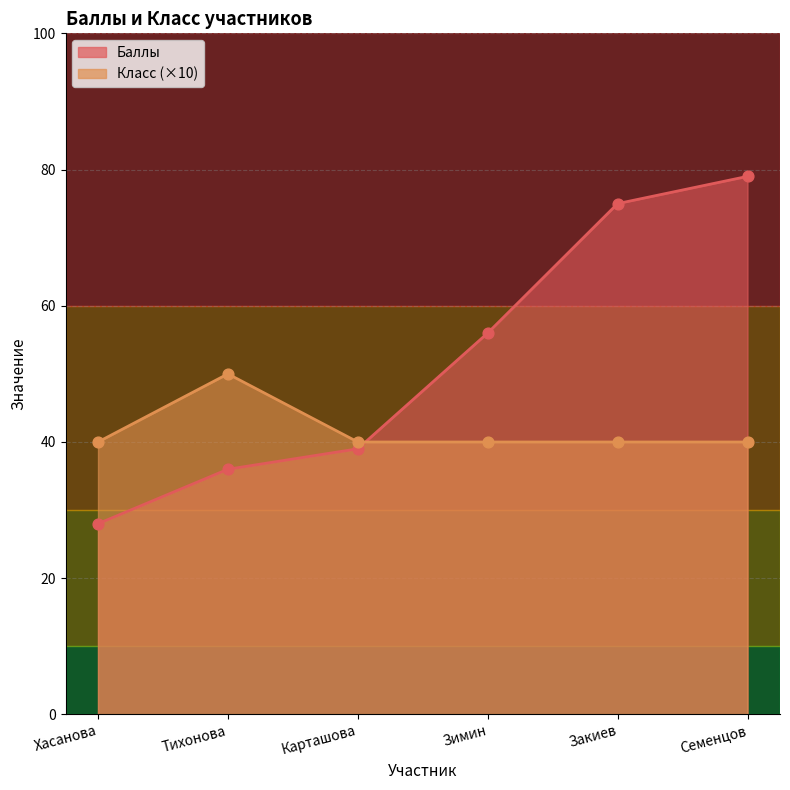

What is the total value across all series at Закиев?

115